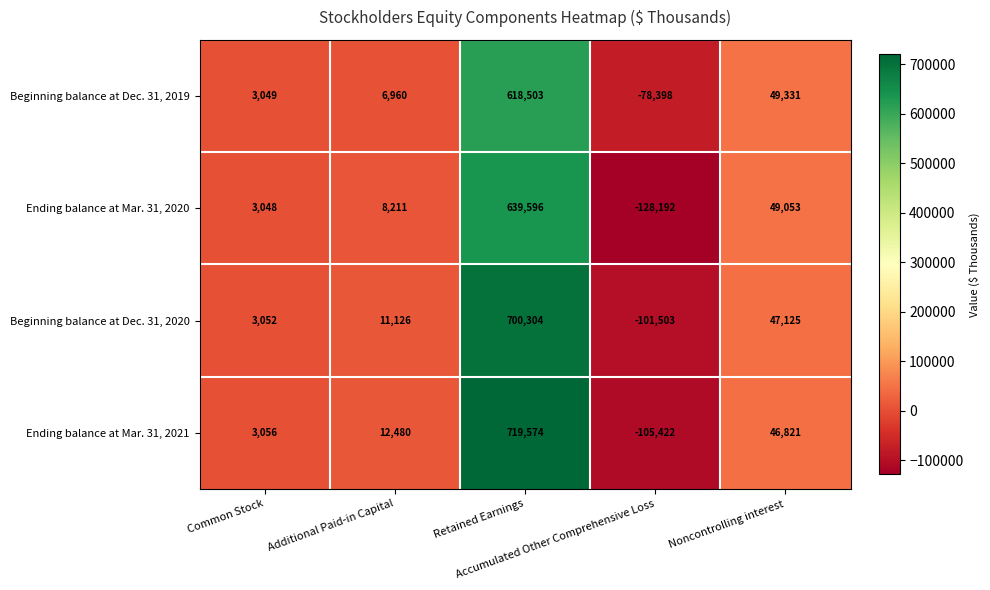

Which series has the largest total across all categories?

Ending balance at Mar. 31, 2021